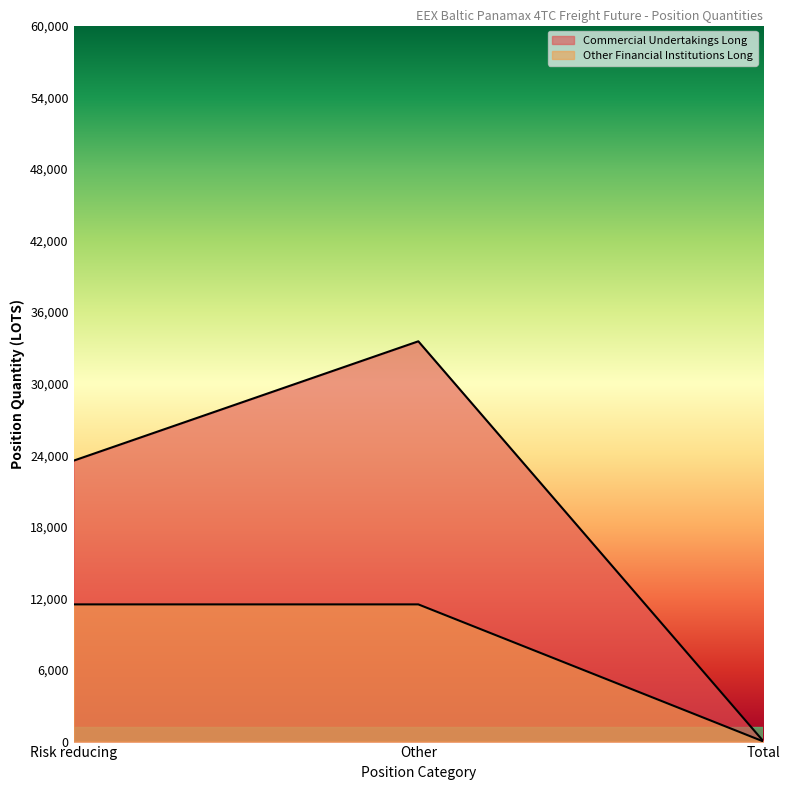

What position from the right is Risk reducing?

3